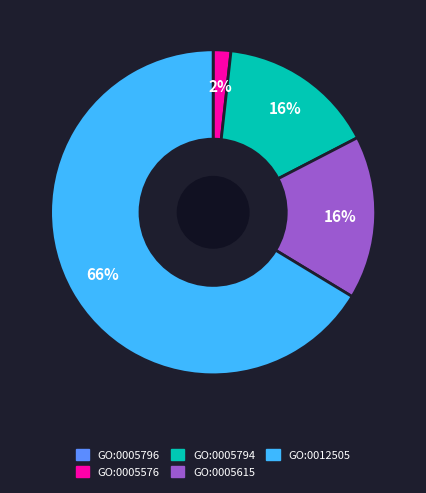

Which slice is the largest?

GO:0012505